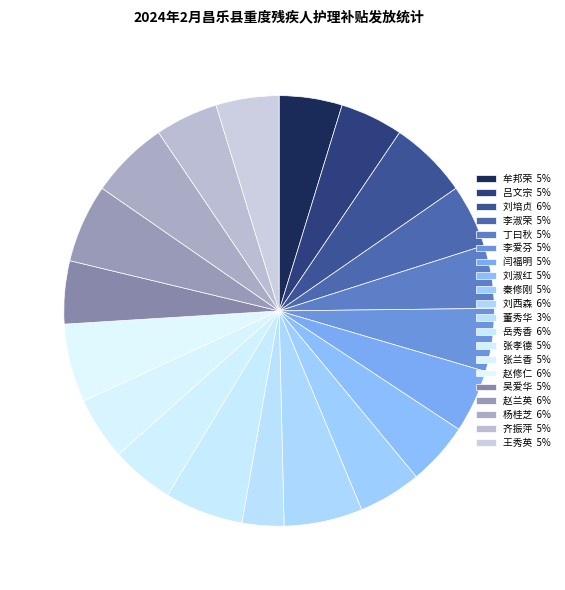

To the nearest percent, what portion does 吴爱华 represent?

5%